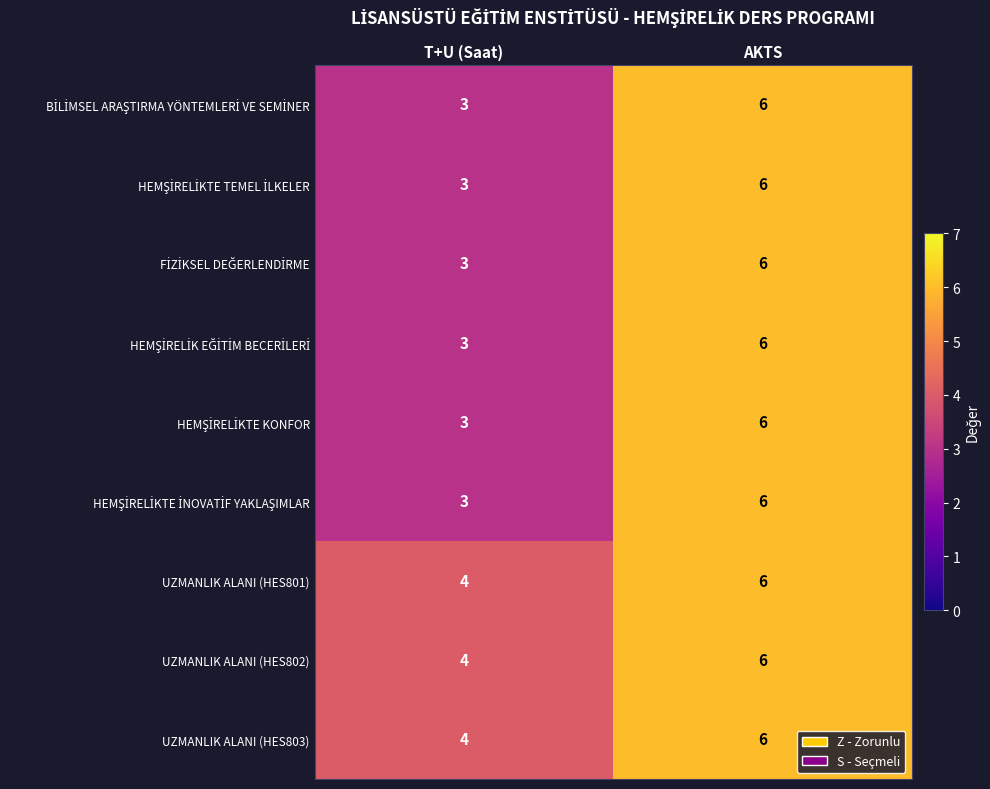

What is the minimum value for UZMANLIK ALANI (HES802)?

4